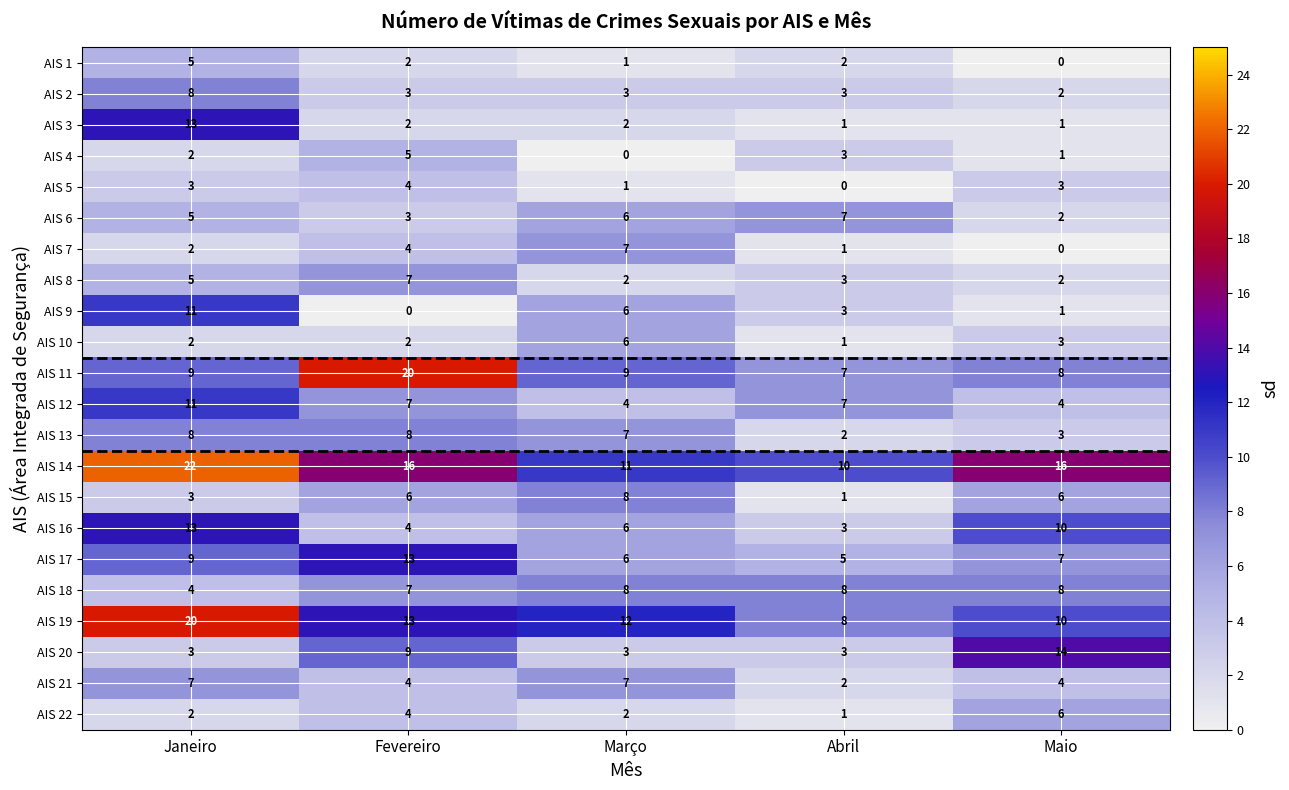

What is the spread (max minus min) of values at Fevereiro?

20